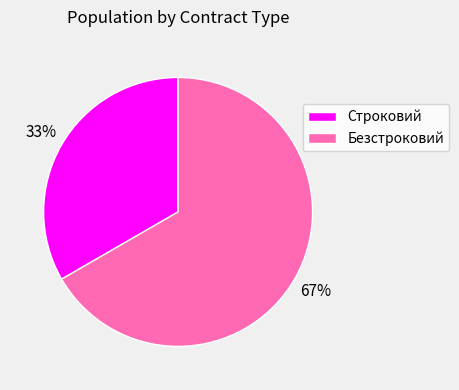

To the nearest percent, what is the average slice percentage?

50%